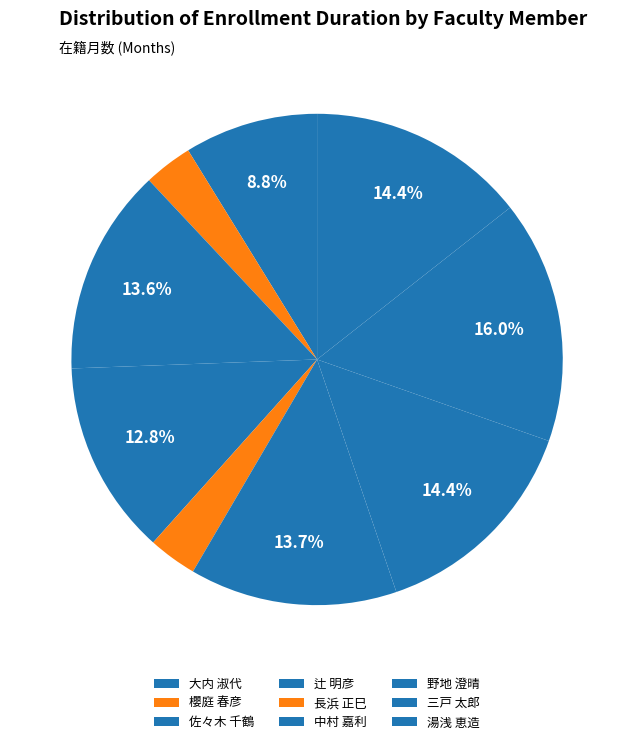

How many segments does this pie chart have?

9